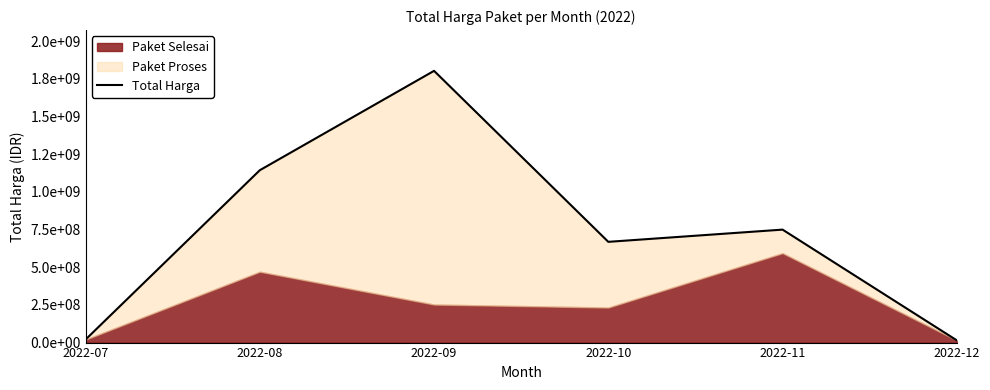

Approximately how many times larger is the value at 2022-10 compared to 2022-11?

0.9